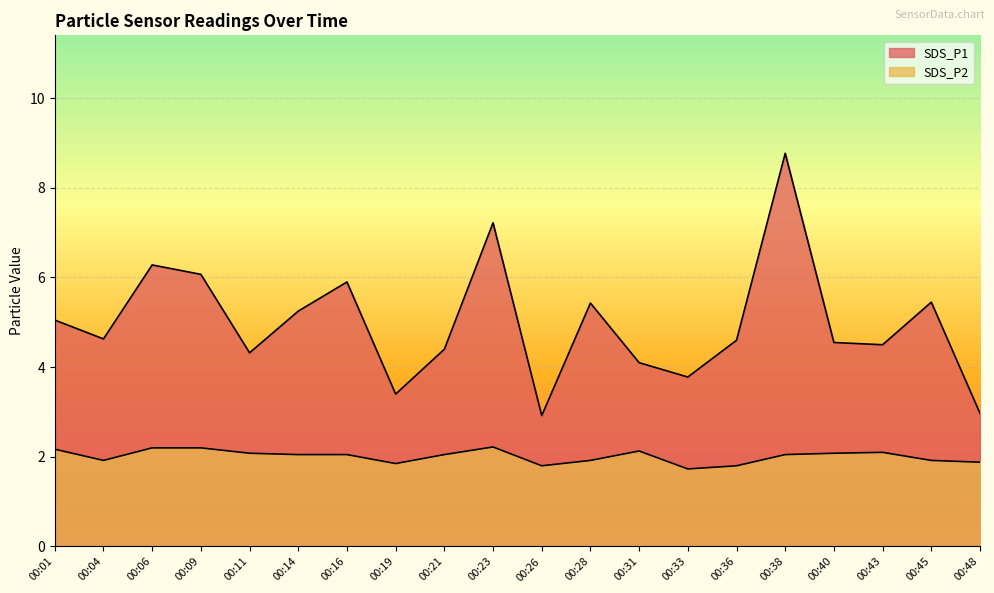

True or false: SDS_P1 and SDS_P2 intersect in this chart.

False